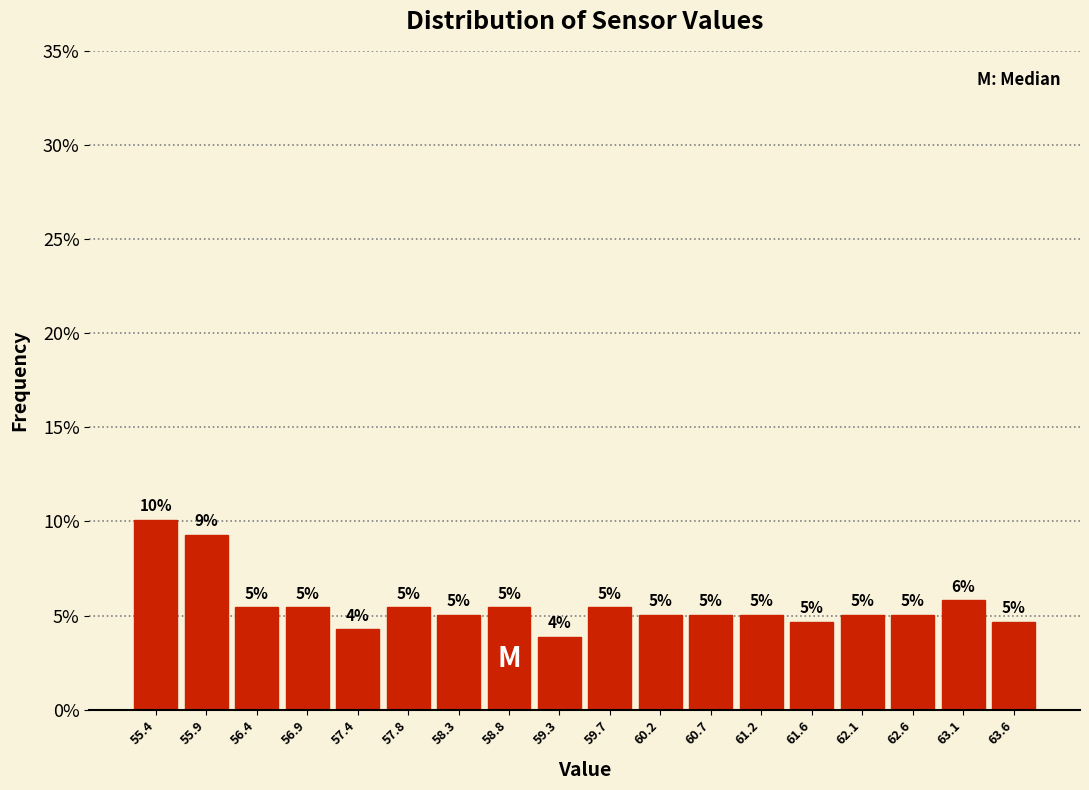

Over which range of the x-axis is the bar tallest?

55.20 to 55.70